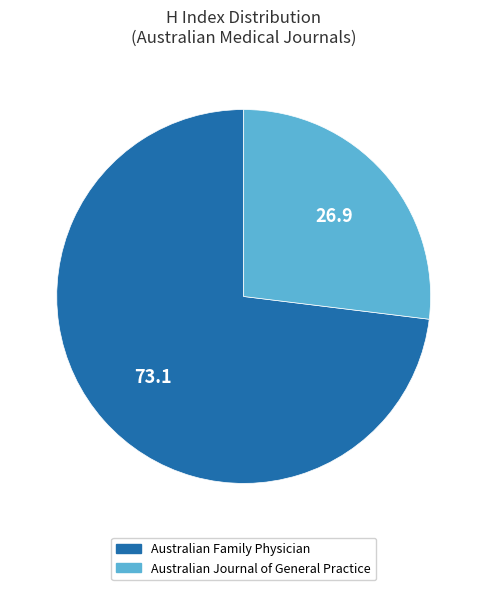

What is the smallest slice in the pie chart?

Australian Journal of General Practice